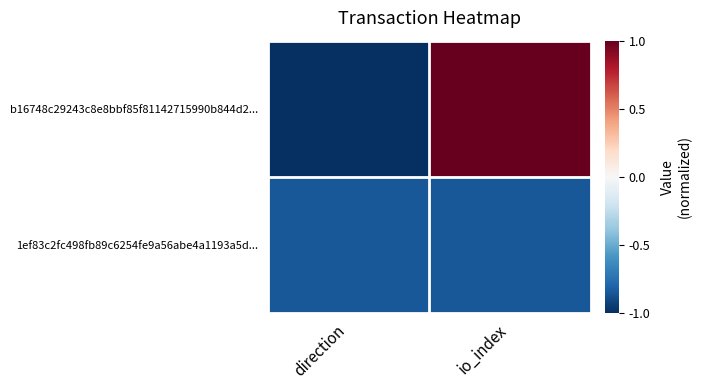

Reading right to left, transcribe all the data shown in this chart.

b16748c29243c8e8bbf85f81142715990b844d2...: io_index=1.0	direction=-1.0
1ef83c2fc498fb89c6254fe9a56abe4a1193a5d...: io_index=-0.8	direction=-0.8